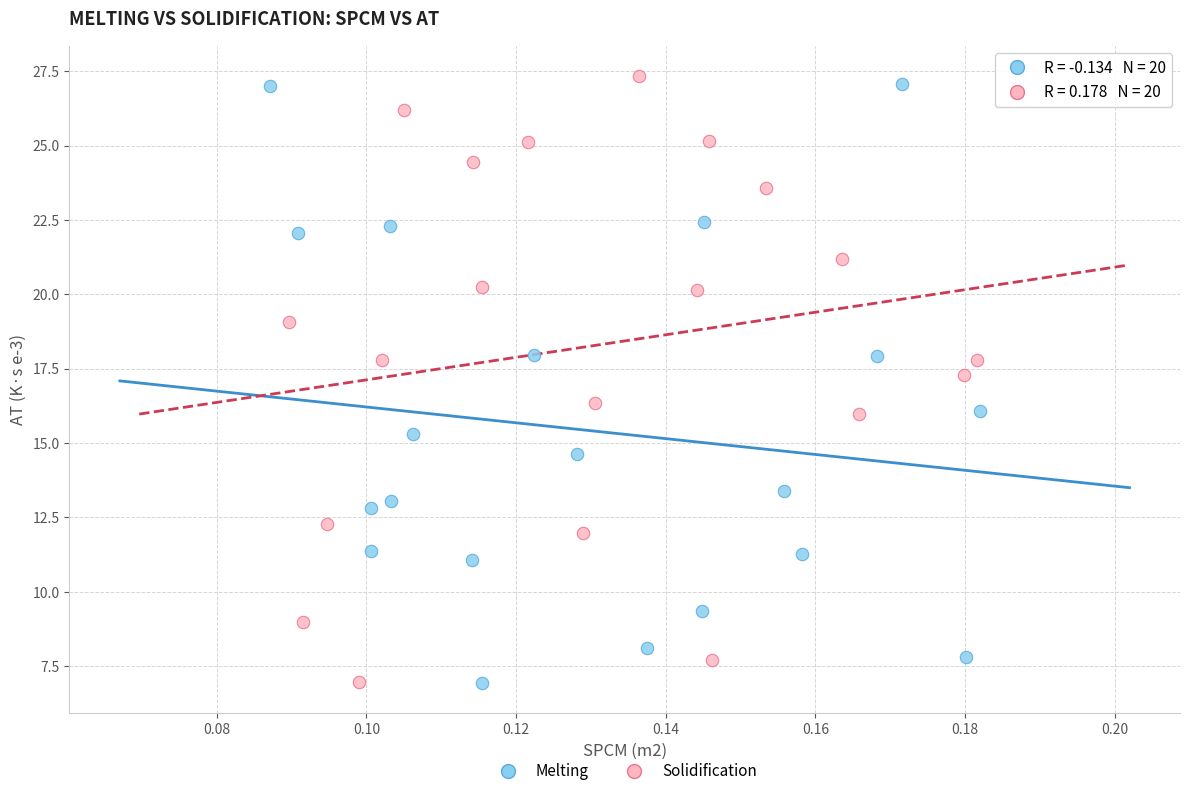

What are all the series names shown in the legend?

Melting, Solidification